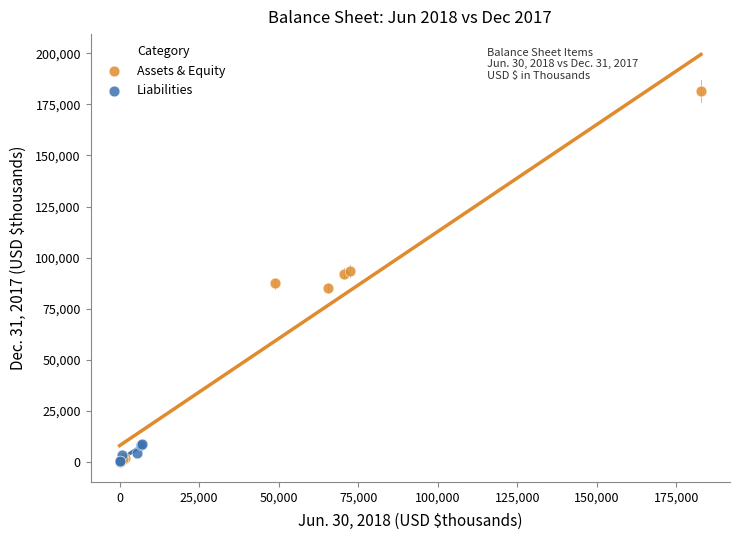

Which series has the widest spread of Y values?

Assets & Equity